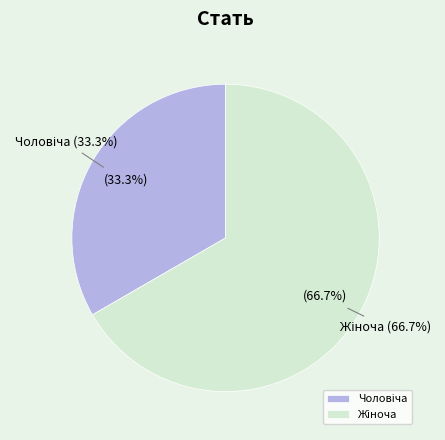

Is there any slice that represents more than half of the pie?

Yes